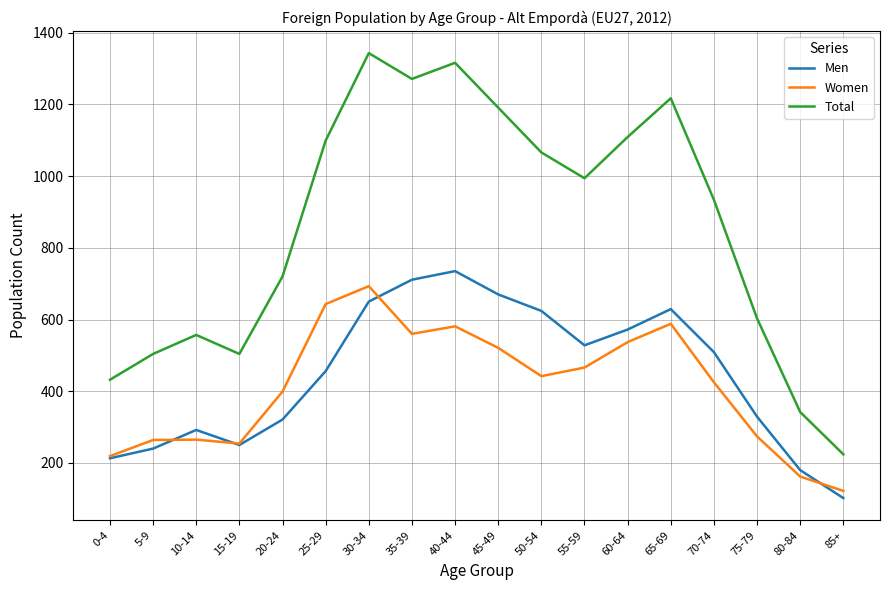

True or false: Men has a value of 781 at 60-64.

False